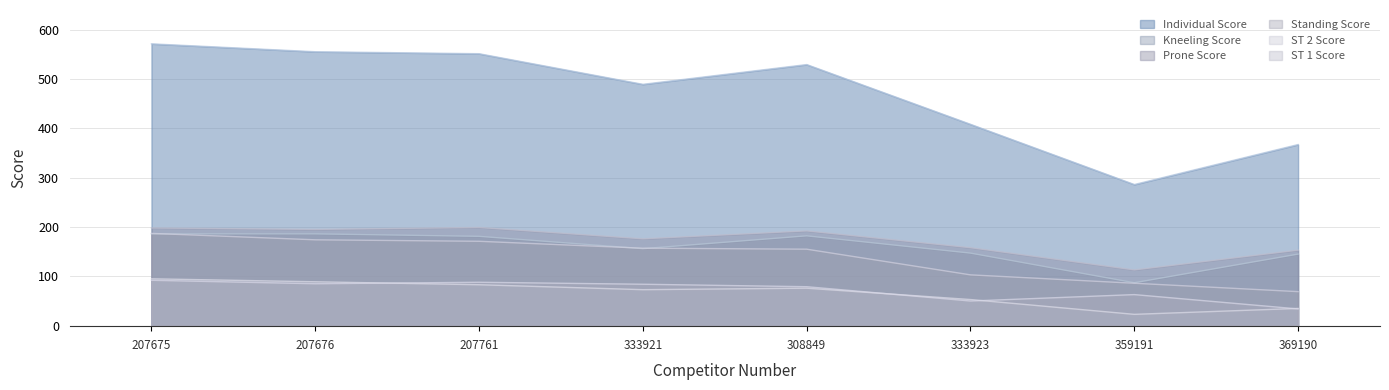

True or false: Standing Score and ST 1 Score intersect in this chart.

False